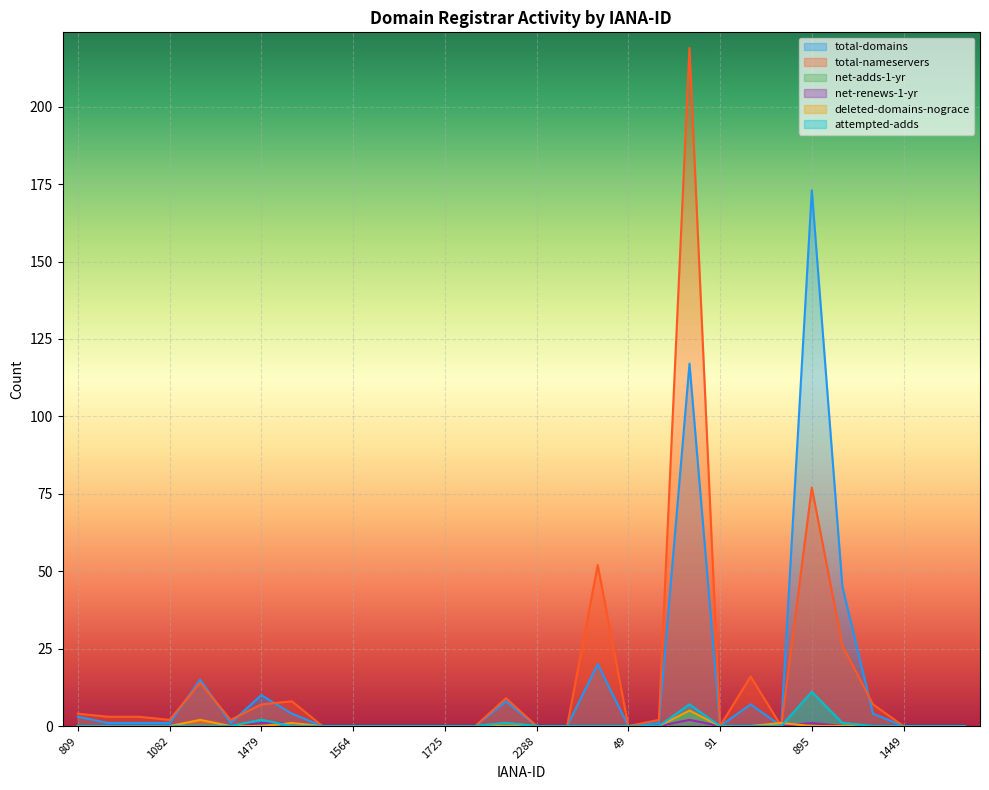

The value of net-renews-1-yr at 9 is 0. True or false?

True